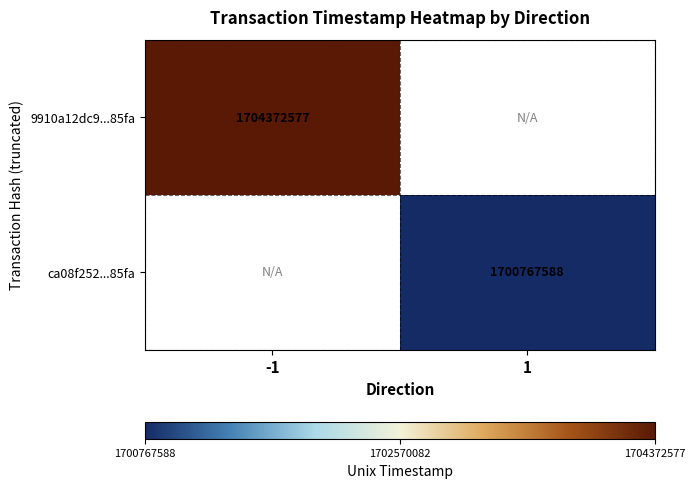

Which has a higher value, 1 or -1?

-1